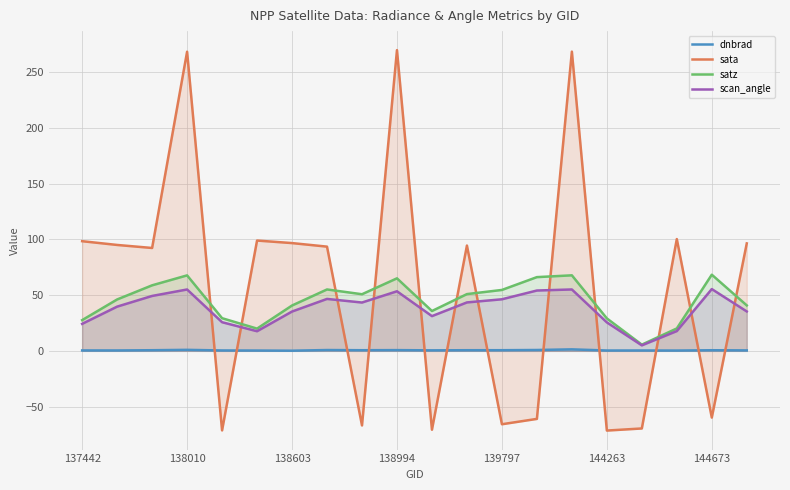

Reading right to left, transcribe all the data shown in this chart.

dnbrad: 0.4	0.5	0.3	0.3	0.3	1.3	0.8	0.6	0.6	0.4	0.6	0.6	0.7	0.1	0.3	0.3	0.9	0.6	0.3	0.4
sata: 96.4	-59.9	100.3	-69.7	-71.5	268.5	-61.1	-65.9	94.5	-70.8	269.8	-66.9	93.5	96.7	99.0	-71.4	268.4	92.3	95.0	98.4
satz: 40.8	68.3	20.1	5.5	29.1	67.8	66.1	54.6	50.9	35.7	65.1	50.8	55.1	40.7	19.9	29.3	67.7	58.8	46.1	27.6
scan_angle: 35.3	55.4	17.7	4.9	25.5	55.1	54.1	46.3	43.4	31.2	53.4	43.3	46.6	35.3	17.6	25.7	55.1	49.3	39.7	24.2